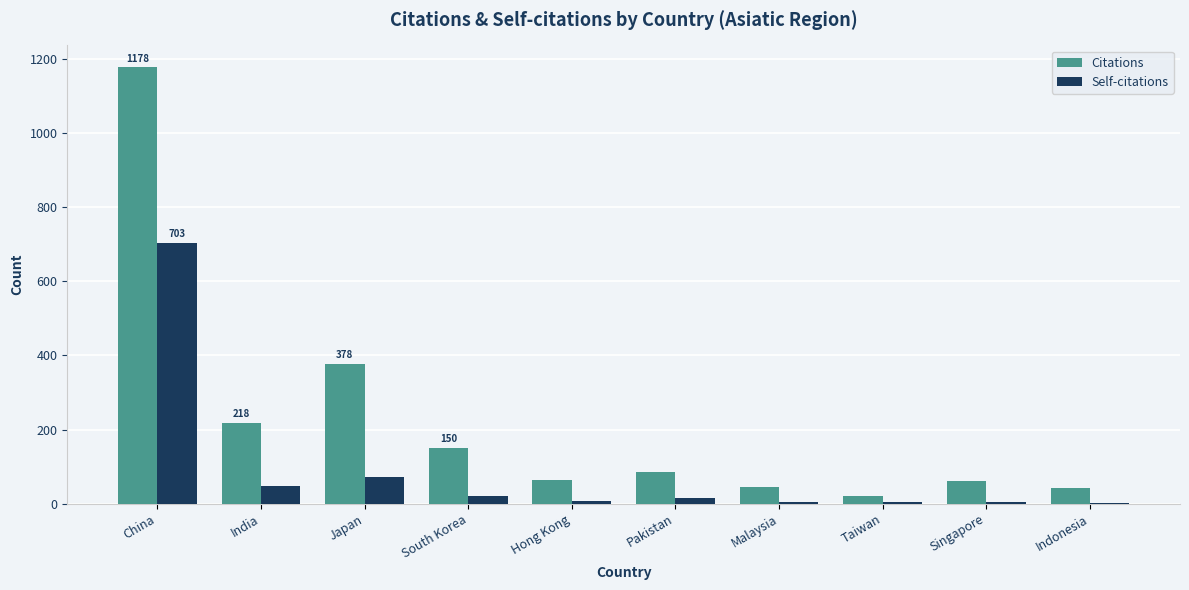

What is the sum of all Citations values?

2239